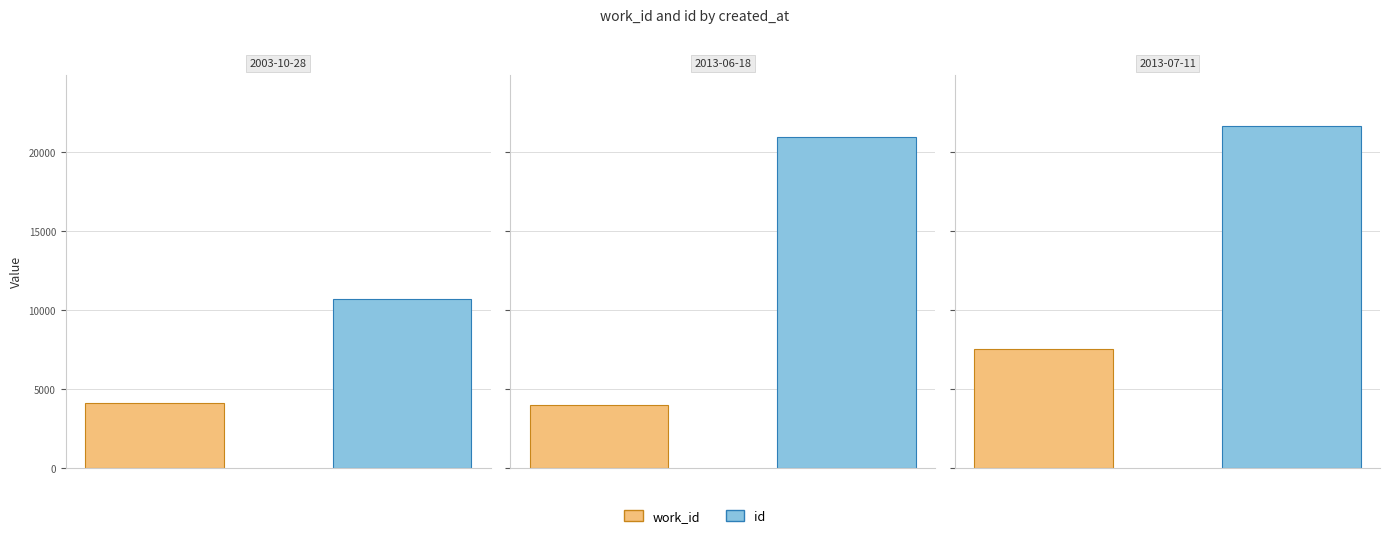

What is the smallest value displayed?

3983